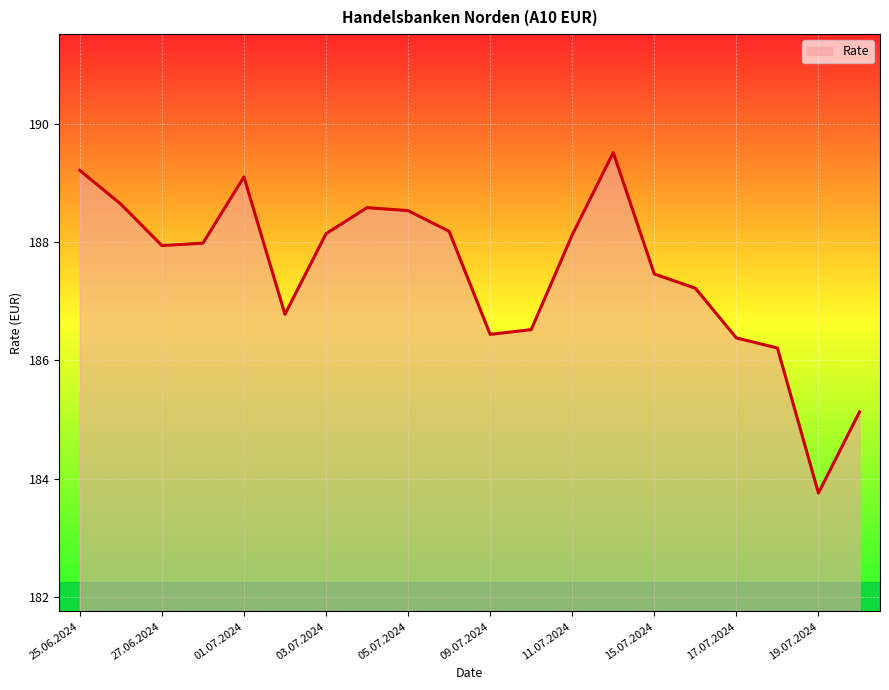

What is the greatest value displayed?

189.5